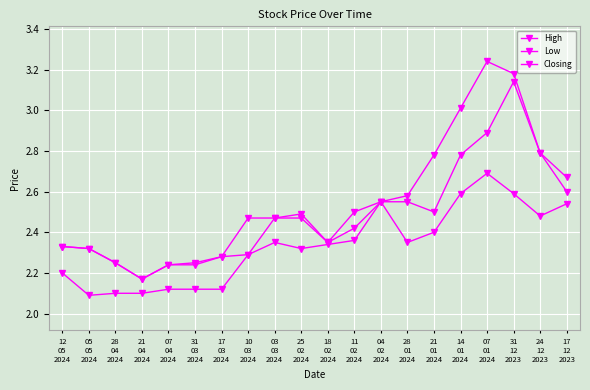

What is the sum of the Low values at 31
03
2024 and 07
01
2024?

4.8